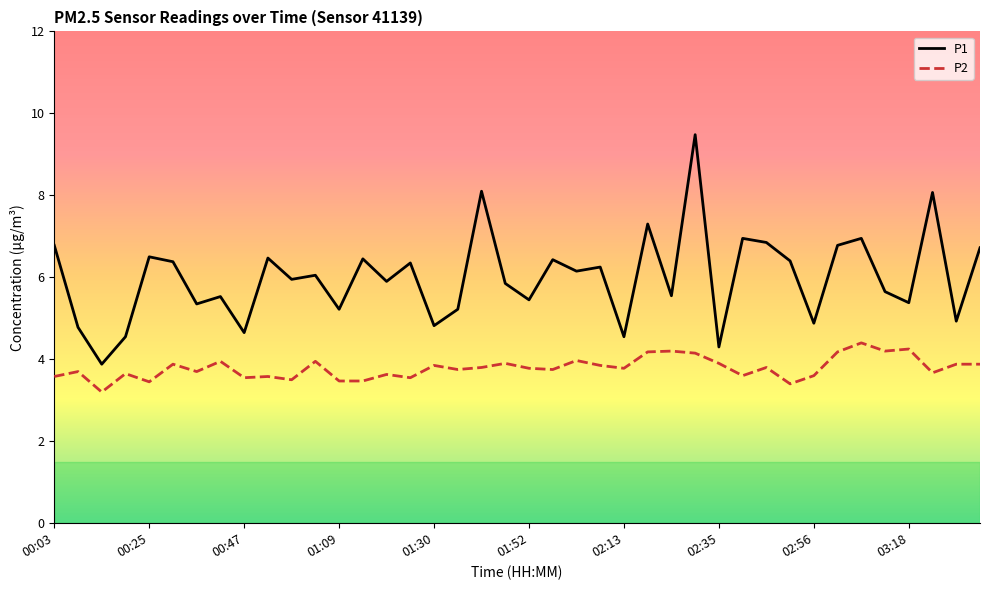

List the series in order of their overall mean, highest first.

P1, P2